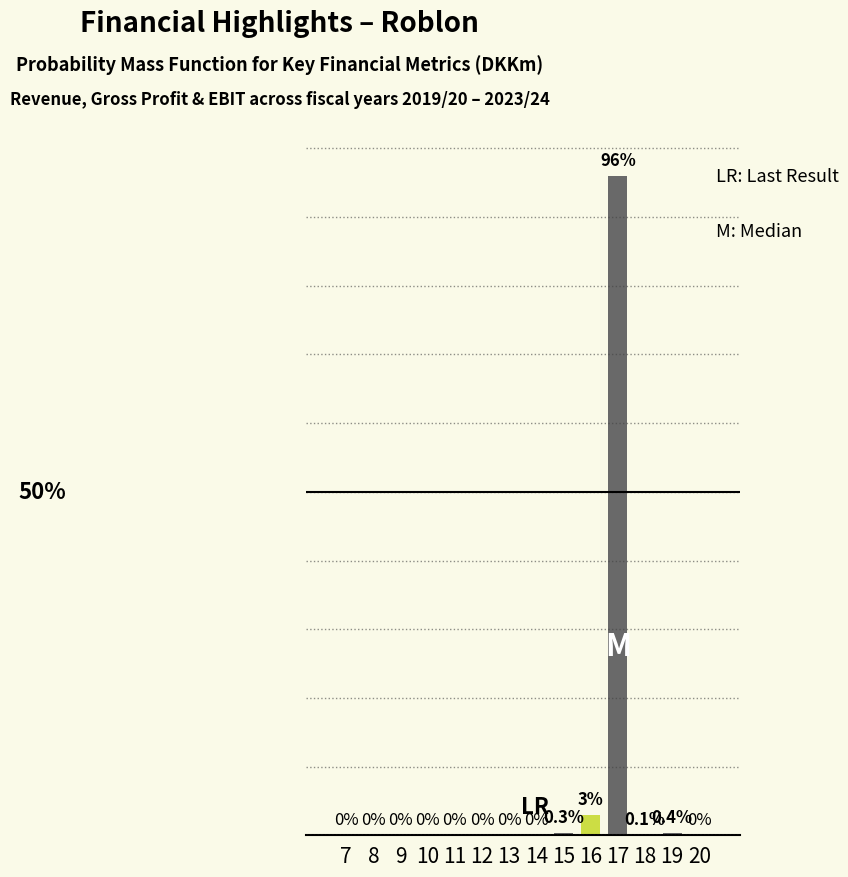

Are the bars horizontal?

No